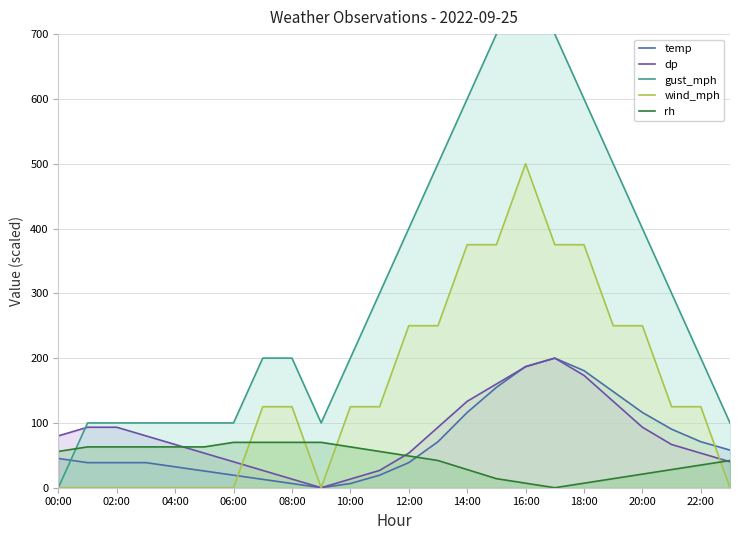

Where is rh nearest to the value 35?

22:00